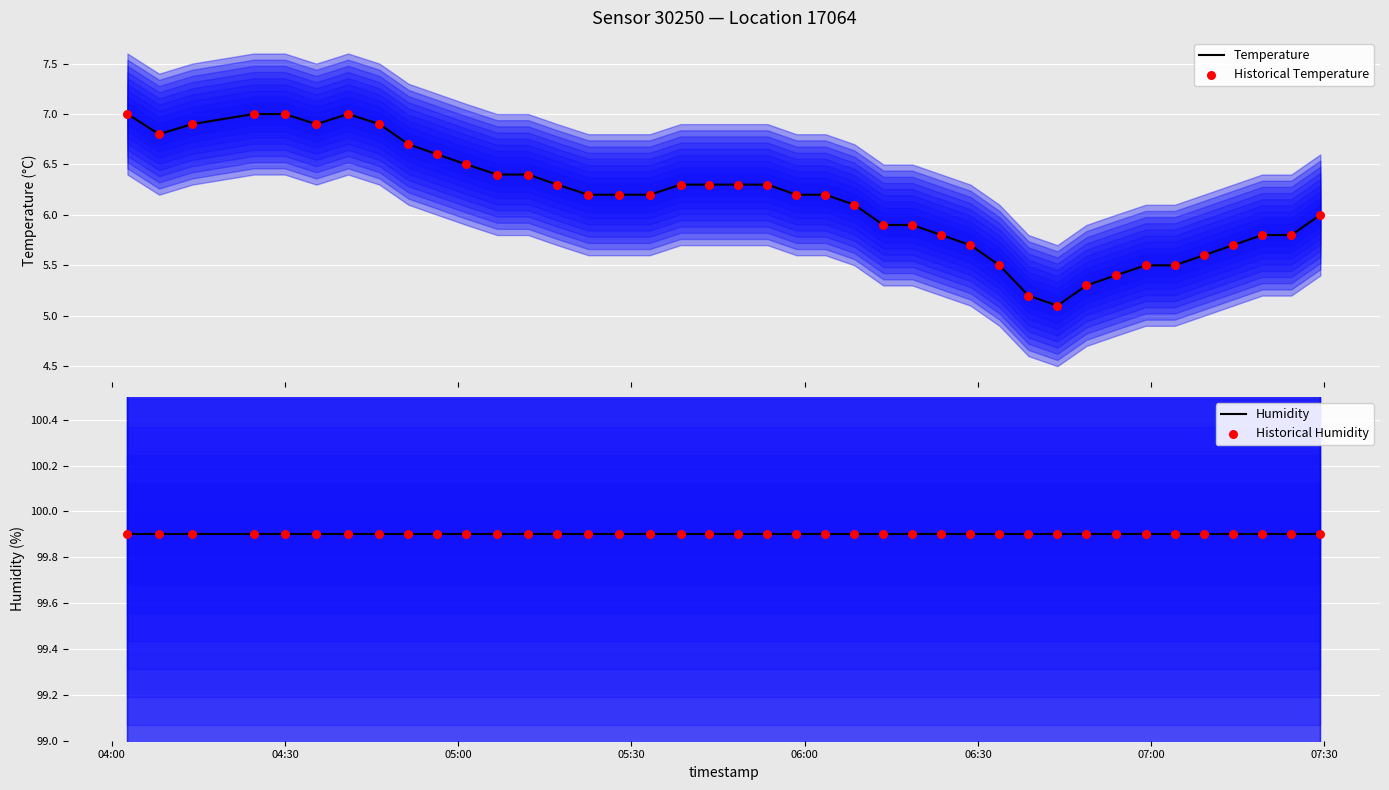

Which series contains the lowest Y value?

Temperature